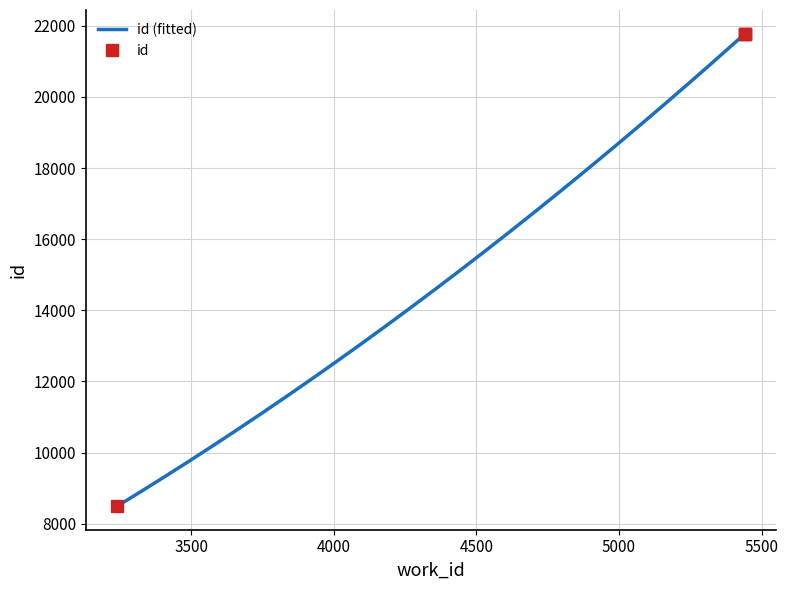

What is the lowest value of the id (fitted) series?

8494.0